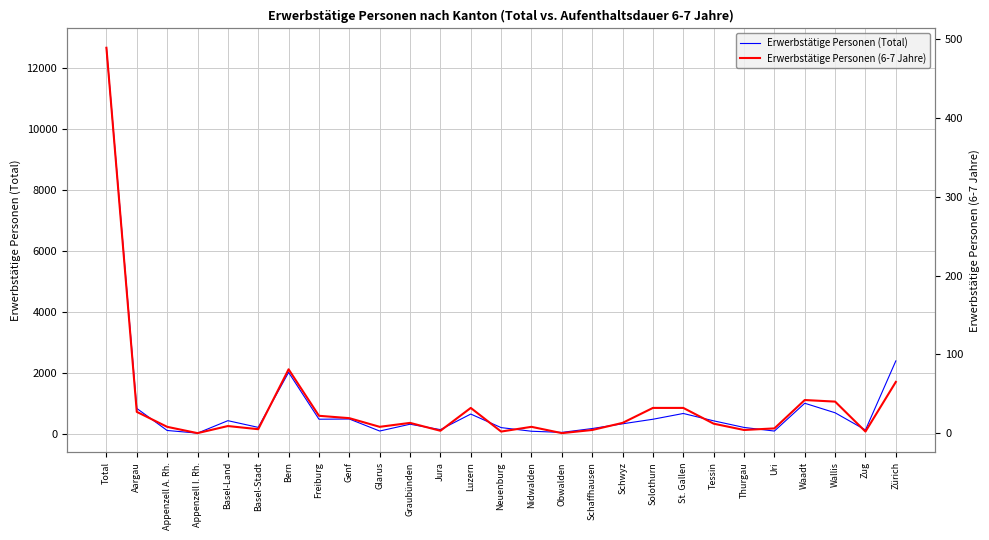

Where is Erwerbstätige Personen (Total) nearest to the value 6334?

Zürich